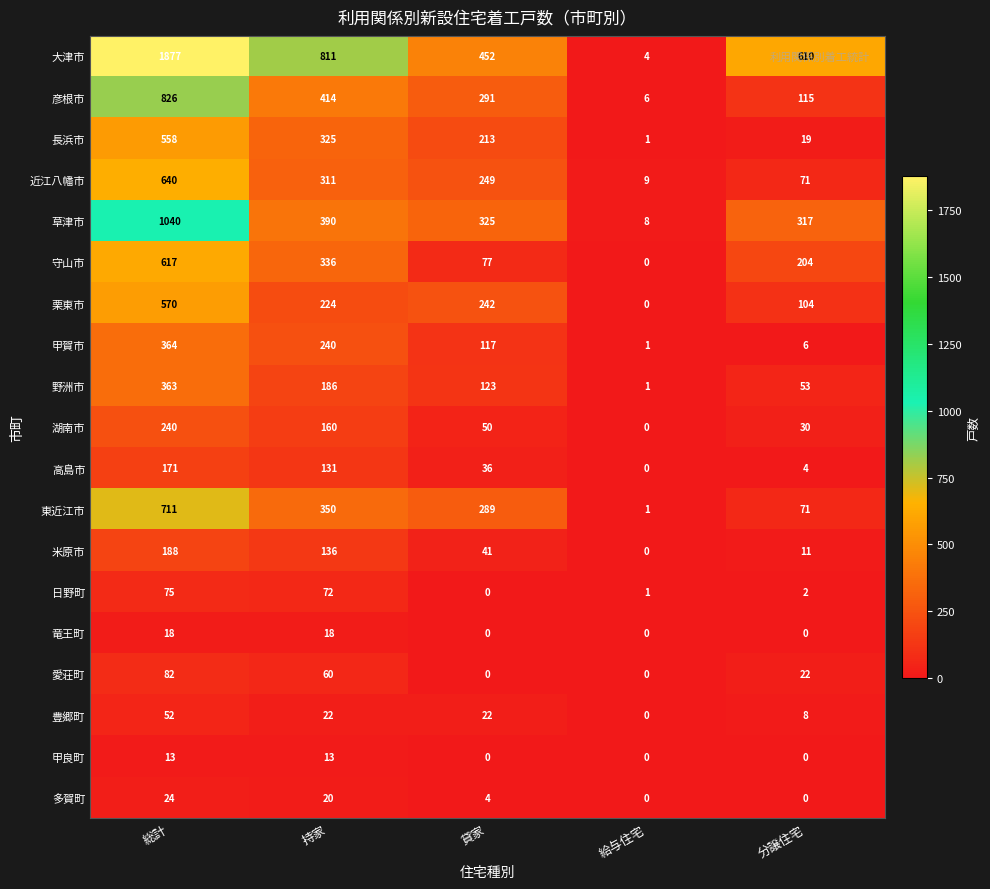

At how many categories does at least one series exceed 797?

2